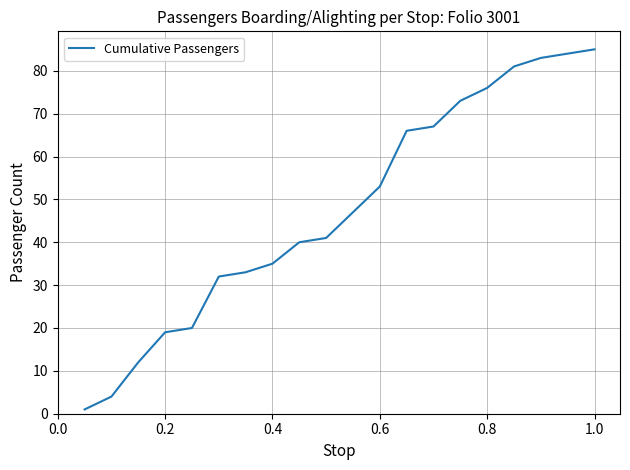

What is the maximum value shown in the chart?

85